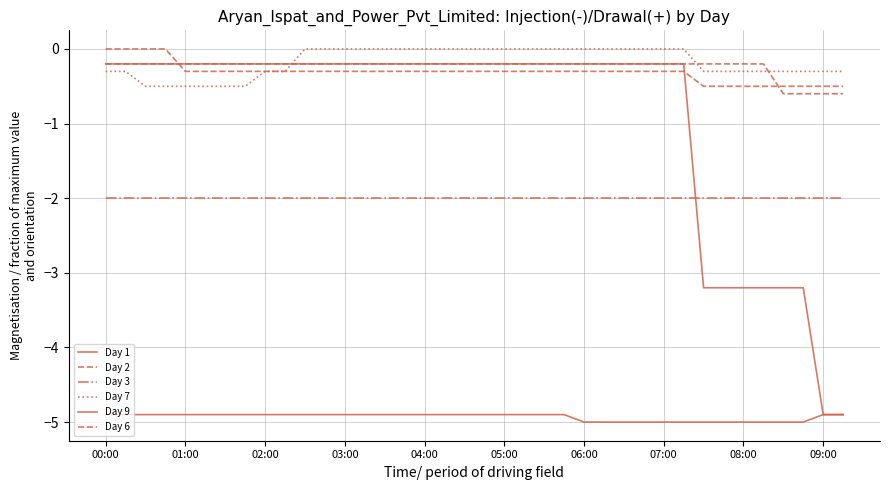

Which series has the largest total across all categories?

Day 7